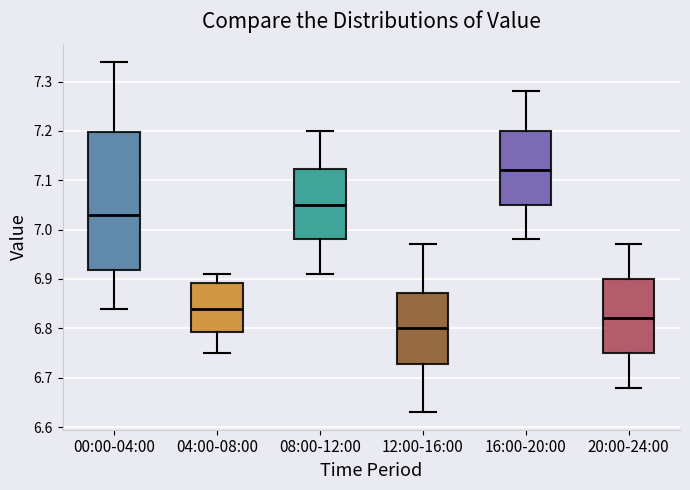

Comparing the boxes themselves (not the whiskers), which one is the tallest?

00:00-04:00